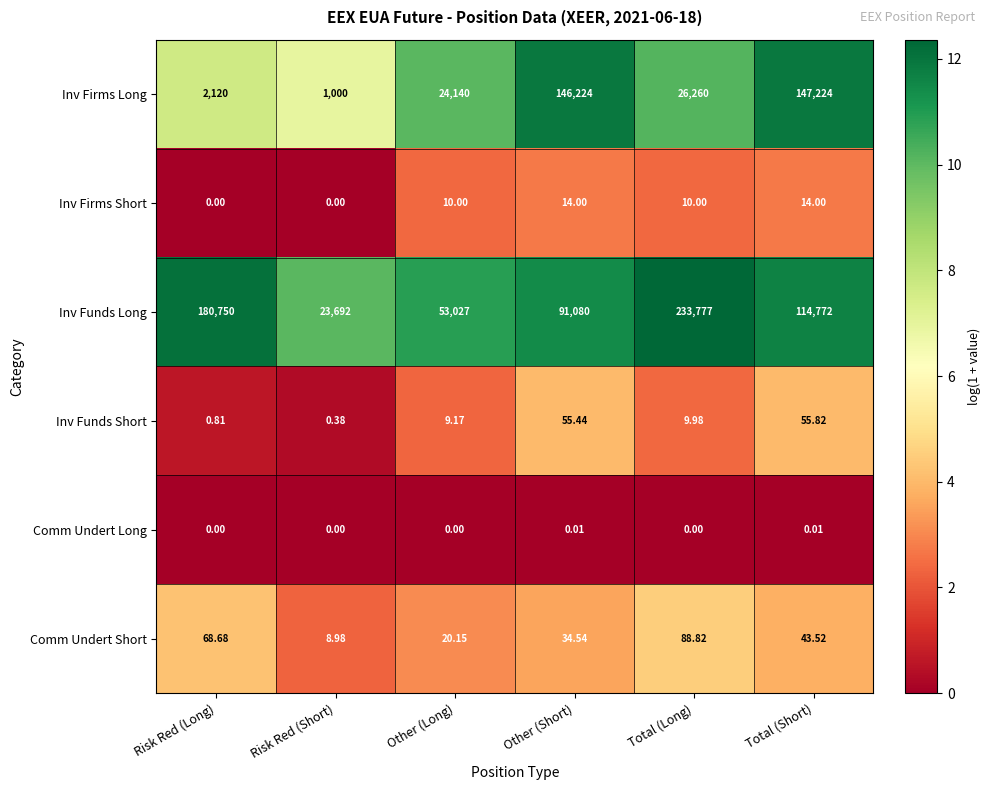

List the labels in order of Inv Firms Long value, largest first.

Total (Short), Other (Short), Total (Long), Other (Long), Risk Red (Long), Risk Red (Short)